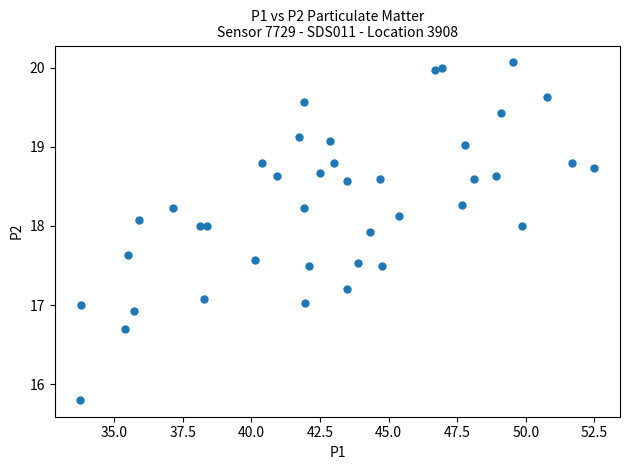

What is the range of Y values (max minus min)?

4.3